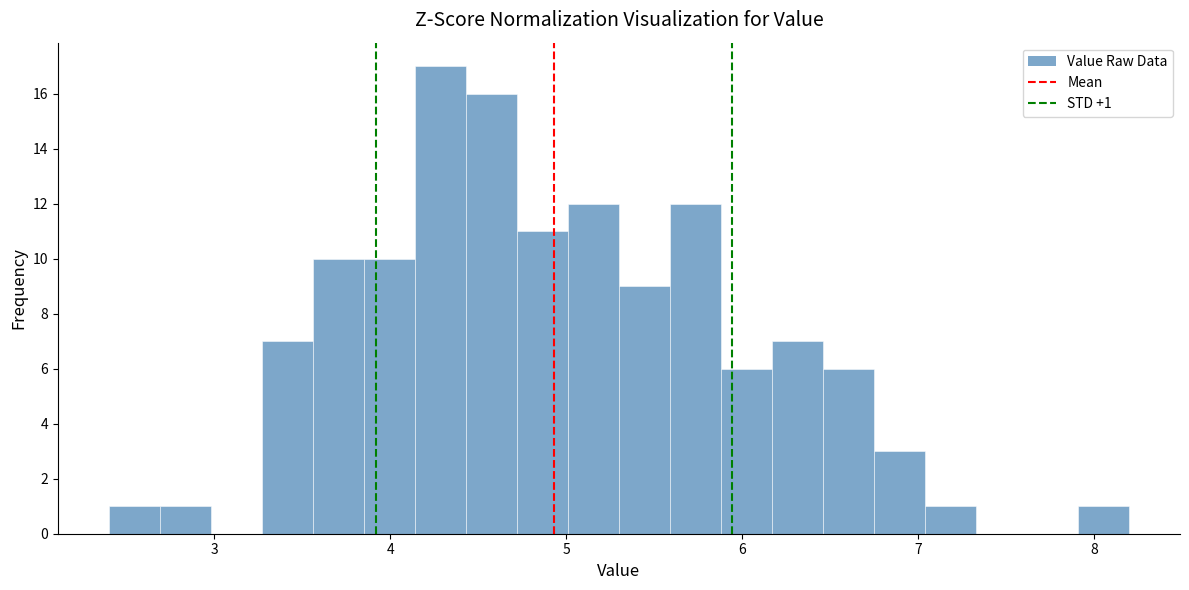

Around what value on the x-axis is the tallest bar? Give the approximate position of its centre, as read against the axis.

4.3